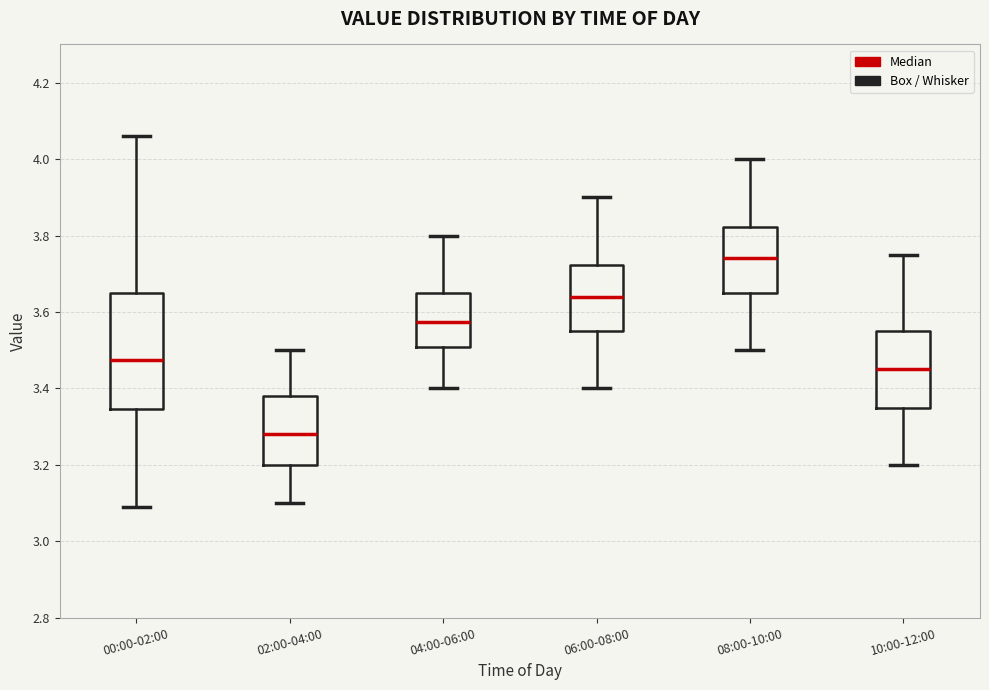

Where is the upper edge of the box for 08:00-10:00 on the y-axis? The values are not printed on the chart, so give them approximately, as read against the axis.

3.82